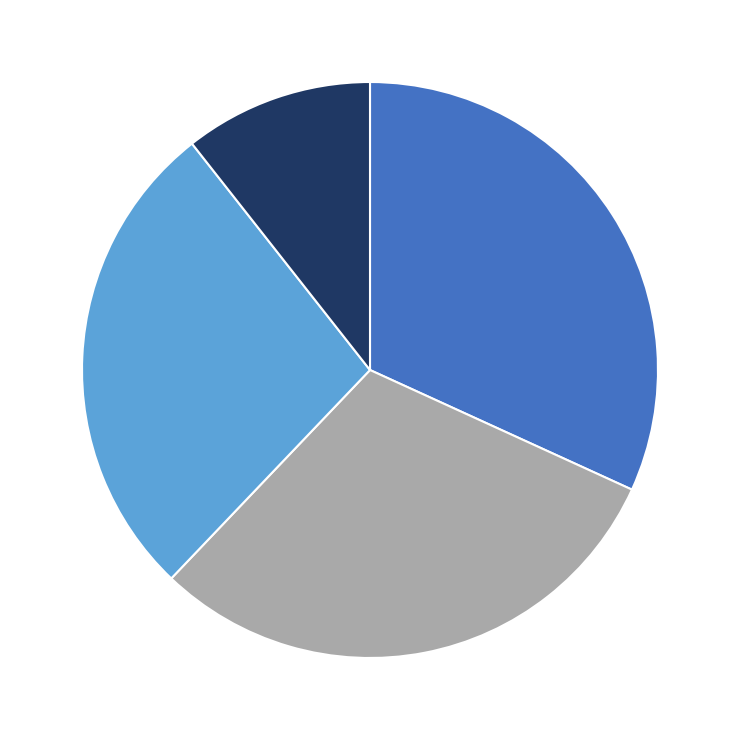

Is there a majority slice in this chart?

No